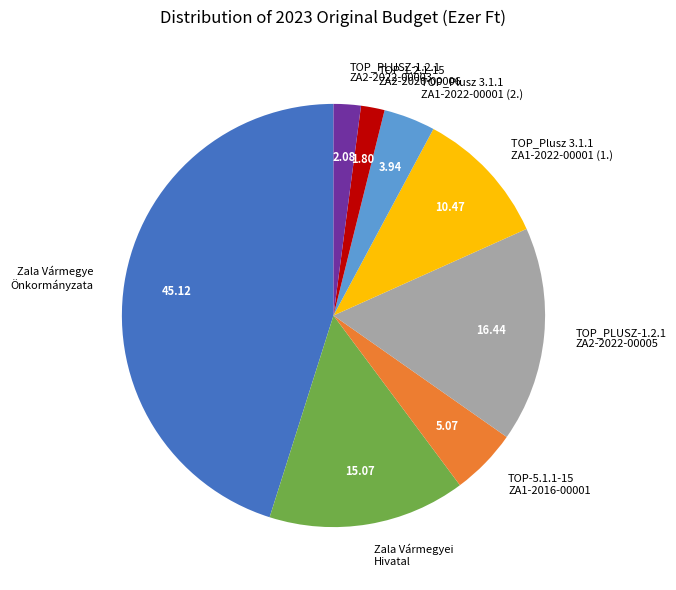

Is the sum of TOP_Plusz 3.1.1 ZA1-2022-00001 (1.) and Zala Vármegyei Hivatal greater than half?

No